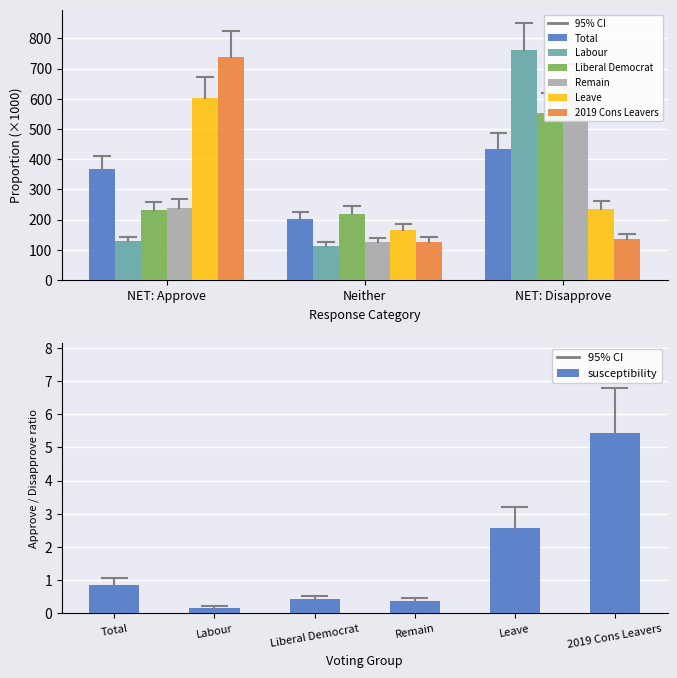

What are all the series names shown in the legend?

Total, Labour, Liberal Democrat, Remain, Leave, 2019 Cons Leavers